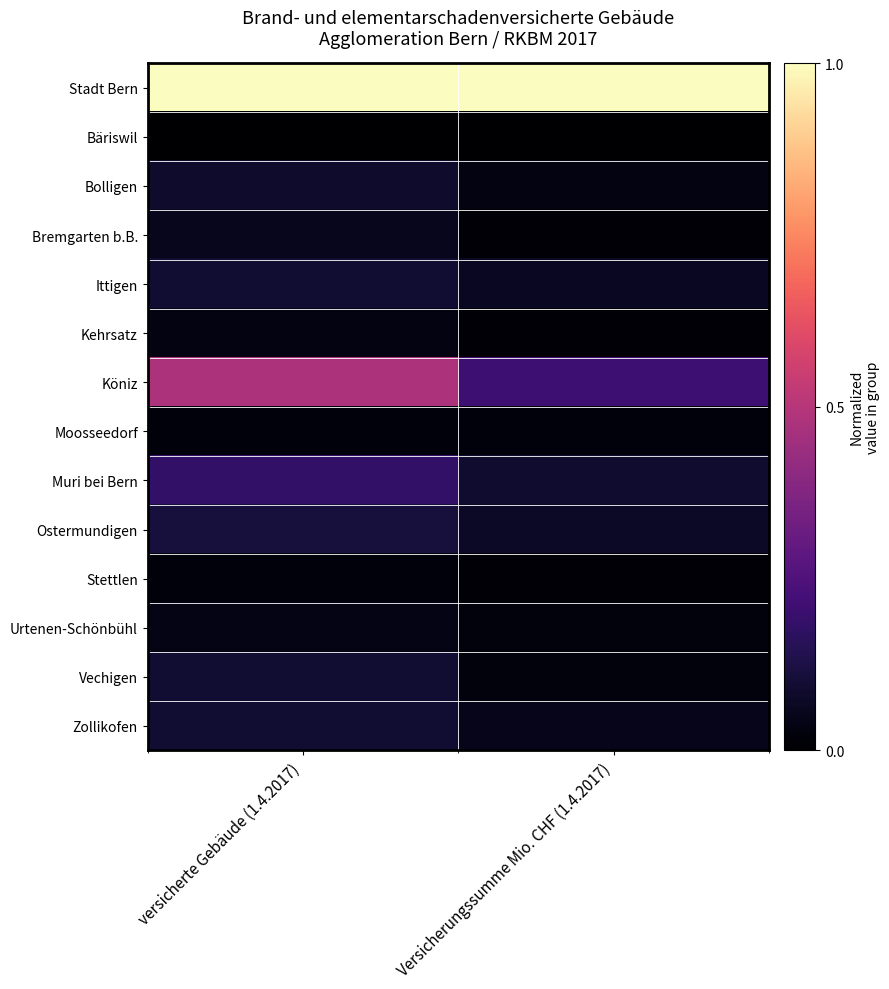

Which series has the largest range (max minus min)?

Köniz